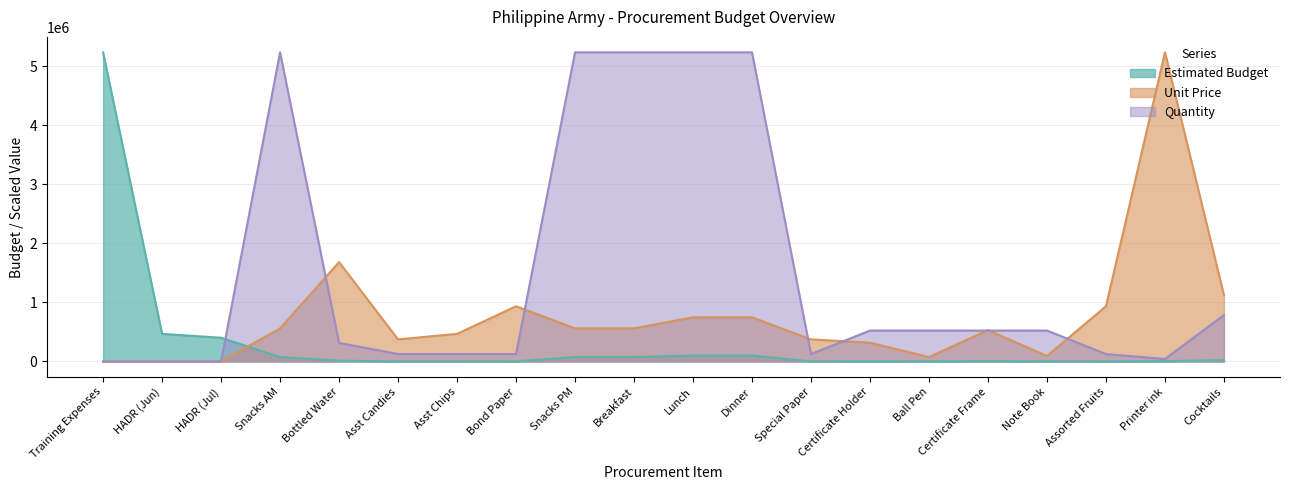

At how many categories does at least one series exceed 951987?

9